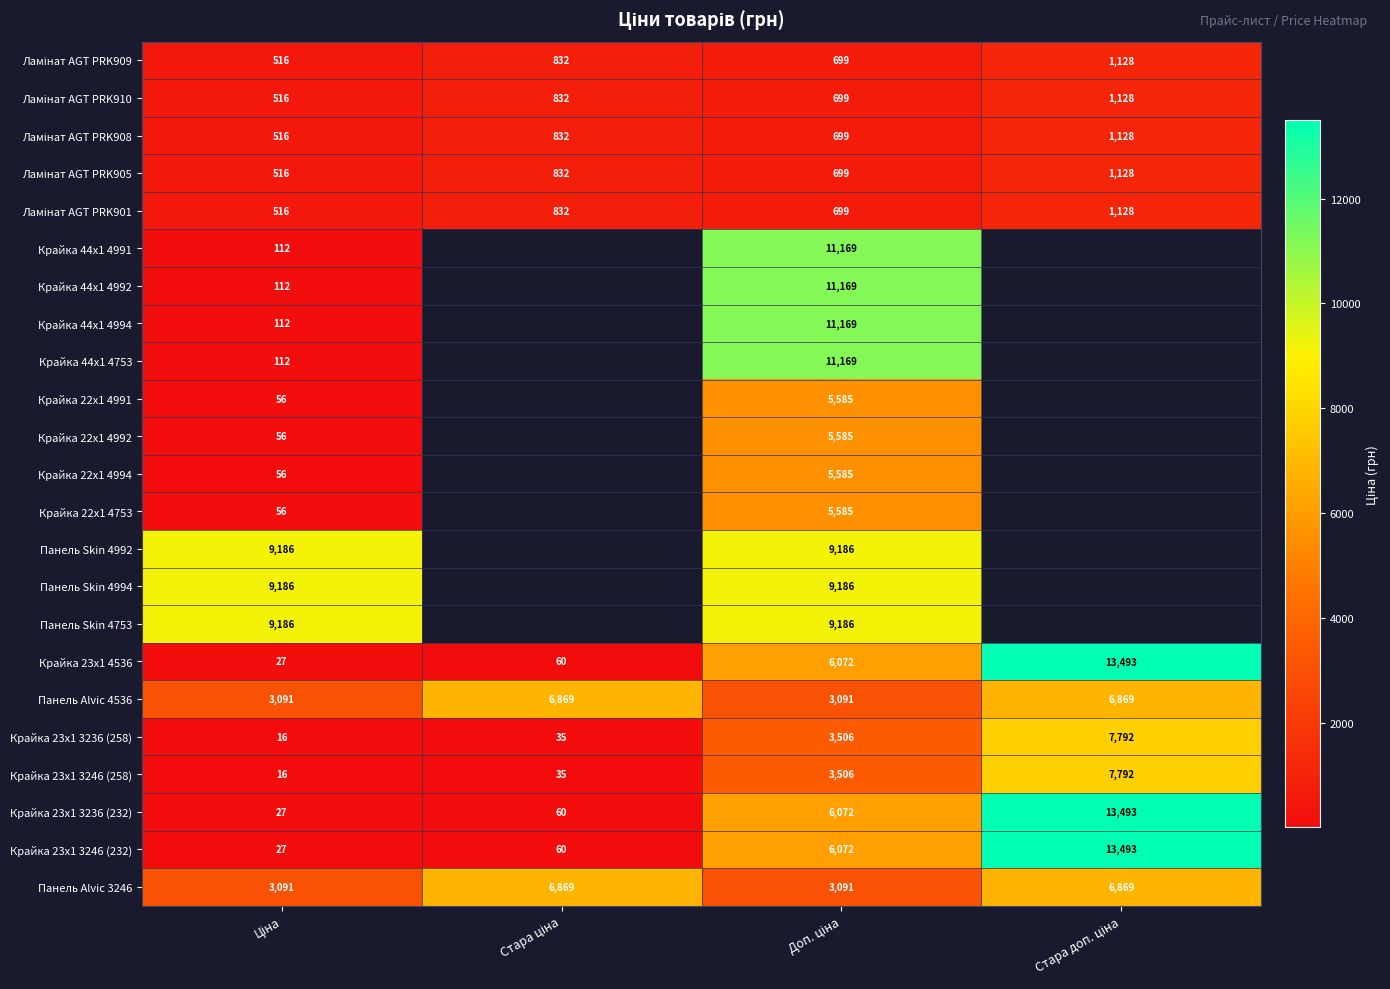

What is the average value of the Панель Alvic 4536 series?

4980.3